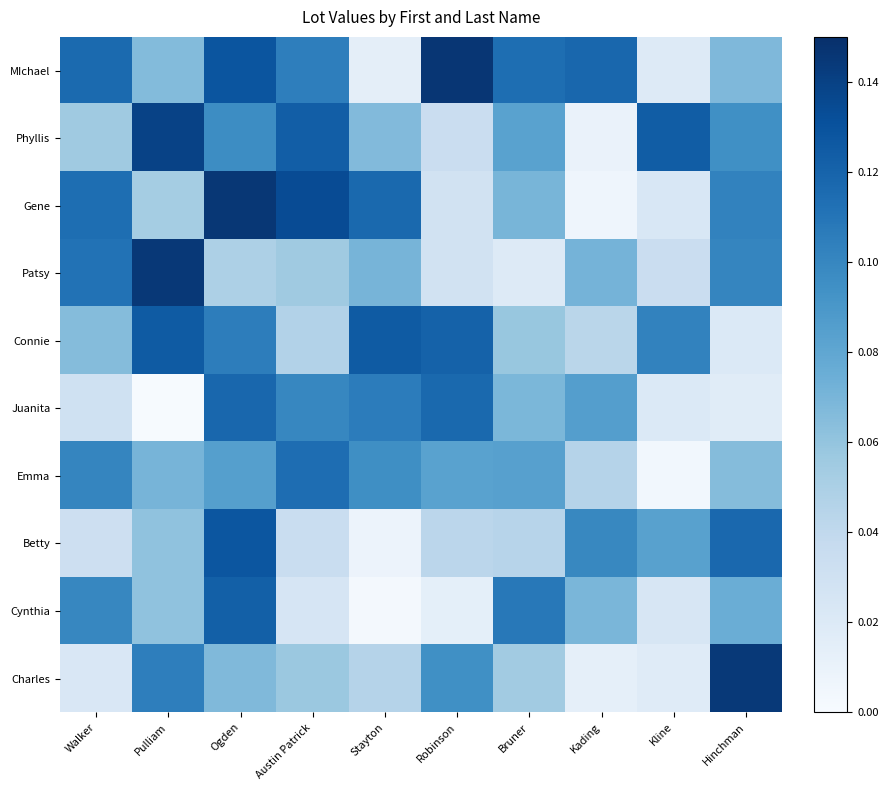

At Austin Patrick, list the series in order from smallest to largest.

Cynthia, Betty, Connie, Patsy, Charles, Juanita, MIchael, Emma, Phyllis, Gene